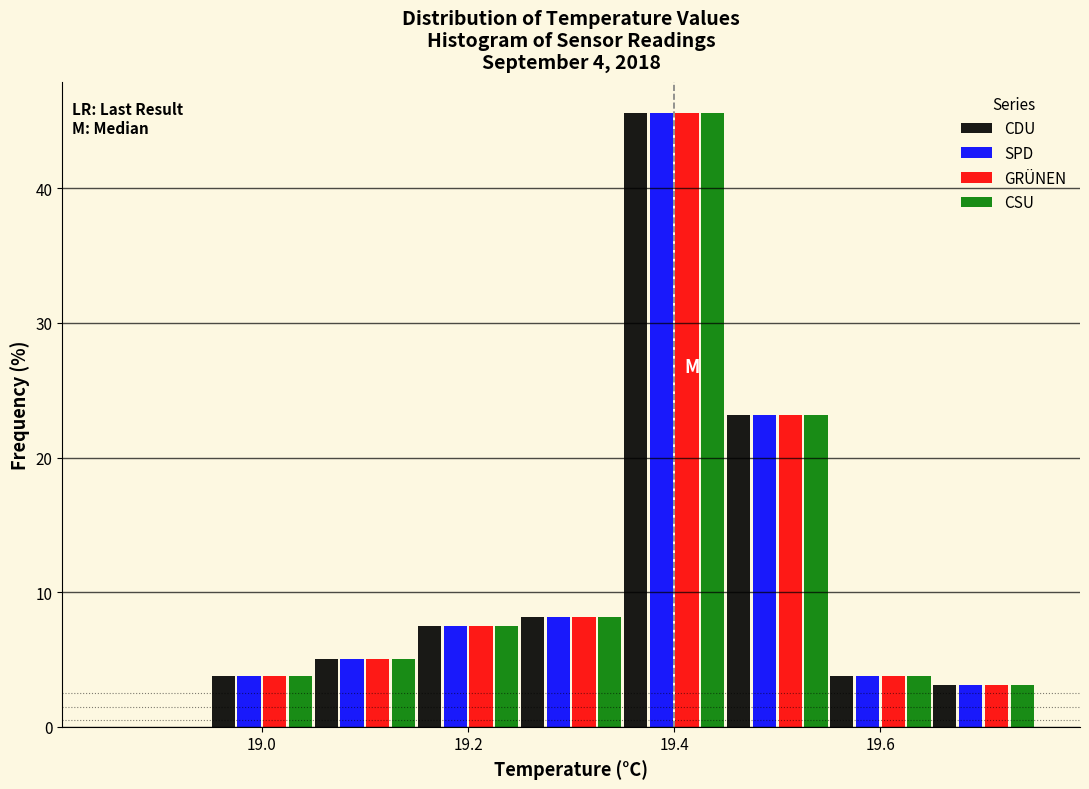

Reading left to right, list every range on the x-axis with the height of the bar of each series over it. Neither the bar edges nor the heights are printed on the chart, so give them approximately, as read against the axes.

18.85 to 18.95: CDU=0	SPD=0	GRÜNEN=0	CSU=0
18.95 to 19.05: CDU=4	SPD=4	GRÜNEN=4	CSU=4
19.05 to 19.15: CDU=5	SPD=5	GRÜNEN=5	CSU=5
19.15 to 19.25: CDU=8	SPD=8	GRÜNEN=8	CSU=8
19.25 to 19.35: CDU=8	SPD=8	GRÜNEN=8	CSU=8
19.35 to 19.45: CDU=46	SPD=46	GRÜNEN=46	CSU=46
19.45 to 19.55: CDU=23	SPD=23	GRÜNEN=23	CSU=23
19.55 to 19.65: CDU=4	SPD=4	GRÜNEN=4	CSU=4
19.65 to 19.75: CDU=3	SPD=3	GRÜNEN=3	CSU=3